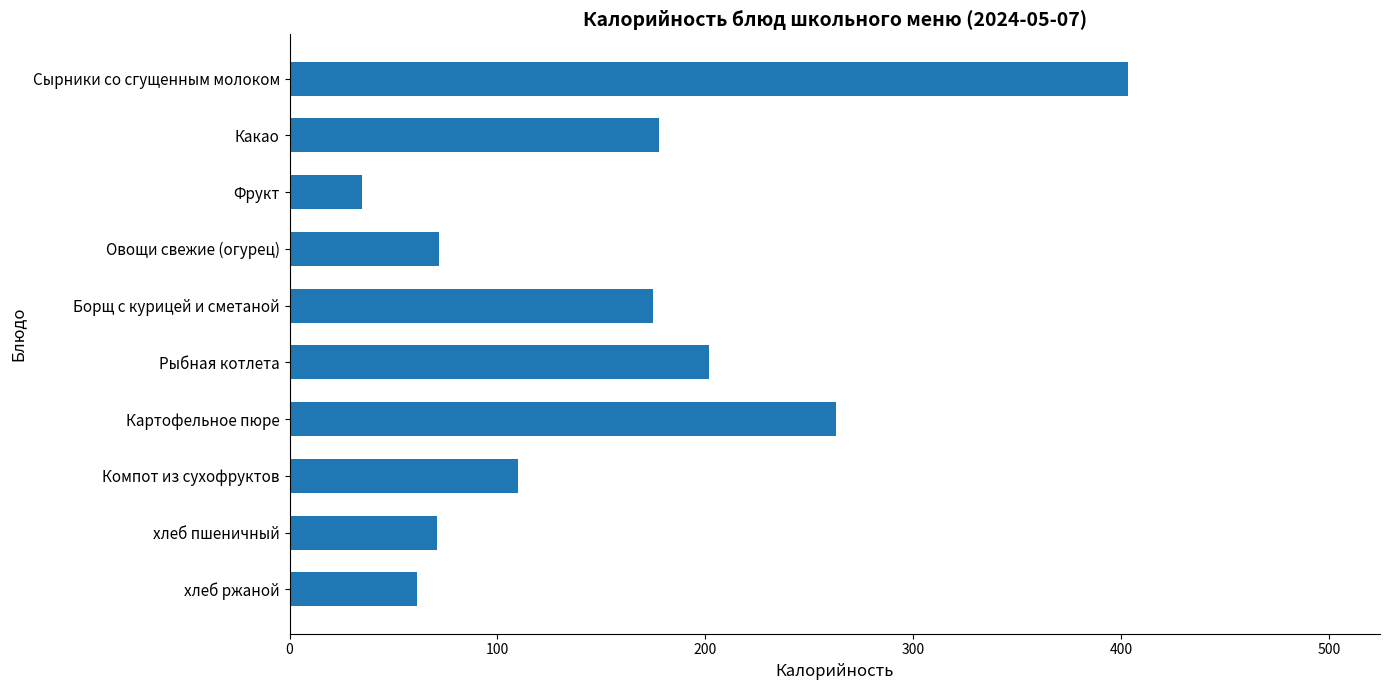

What is the change in value from Рыбная котлета to хлеб ржаной?

-140.4